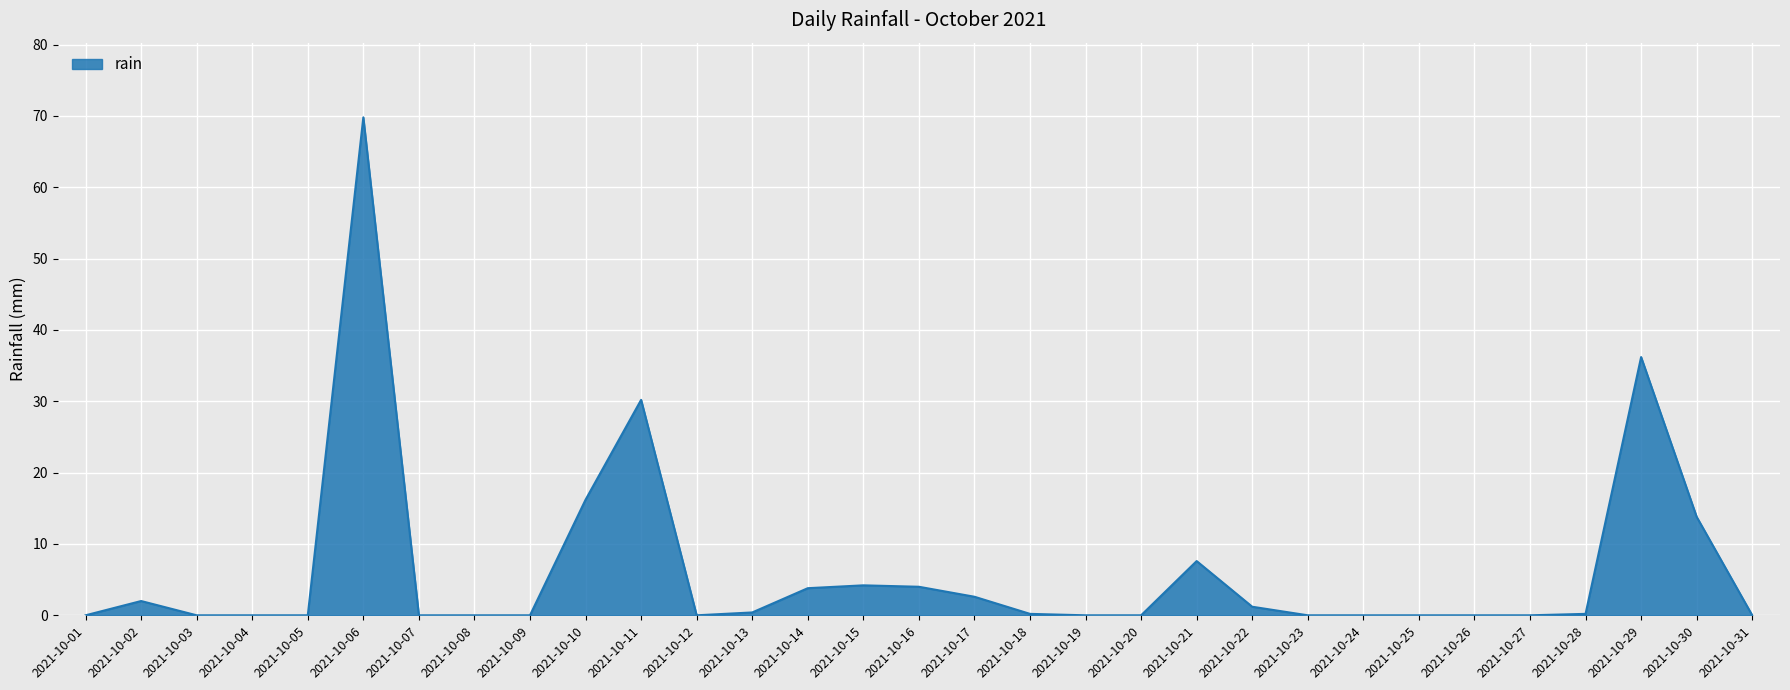

Count the number of categories in the chart.

31